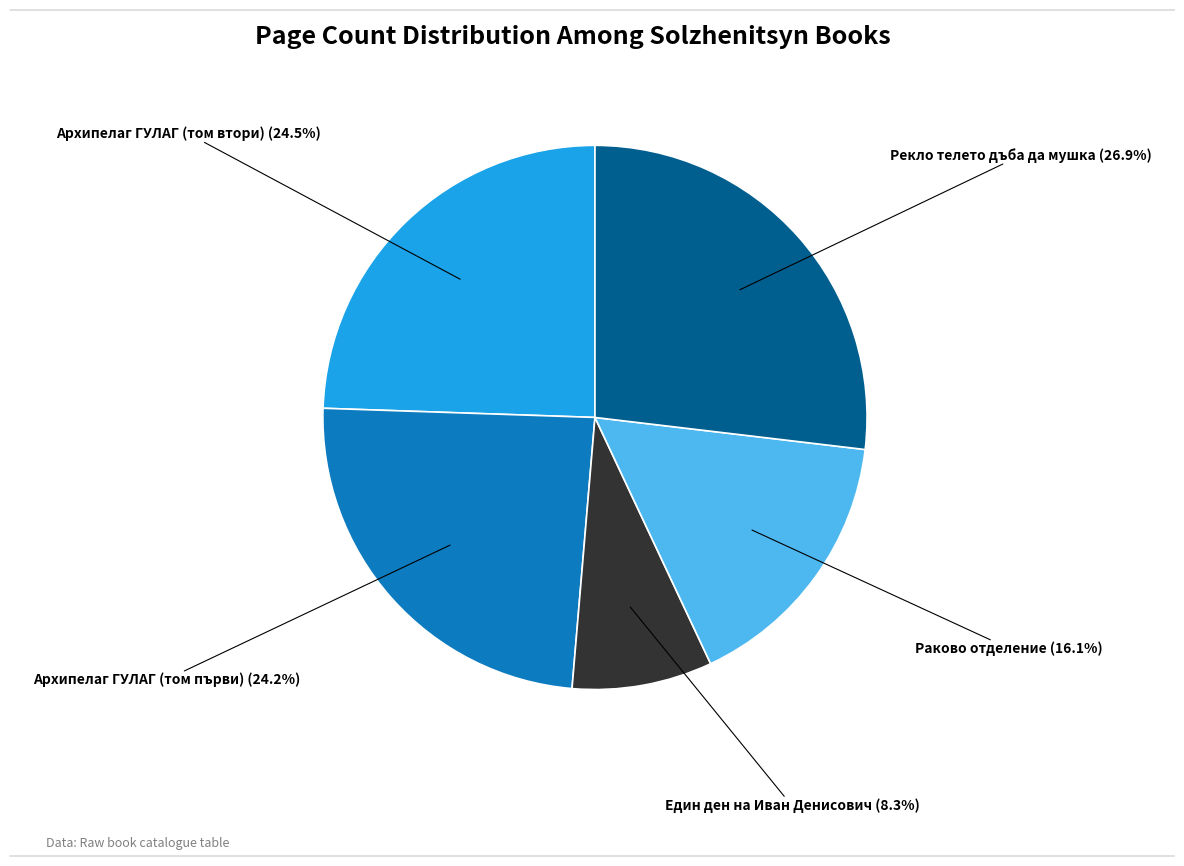

Does any single category account for the majority?

No